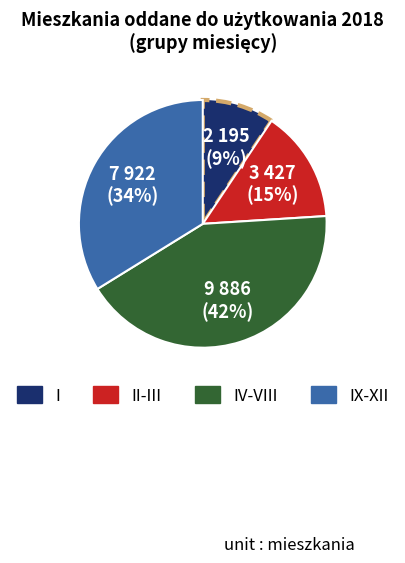

Is there any slice that represents more than half of the pie?

No